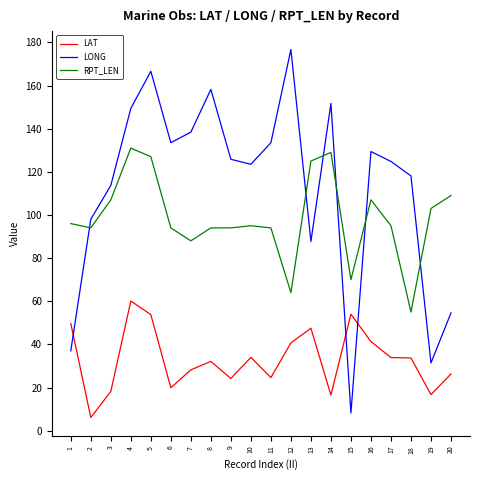

True or false: LAT and RPT_LEN cross at least once.

False